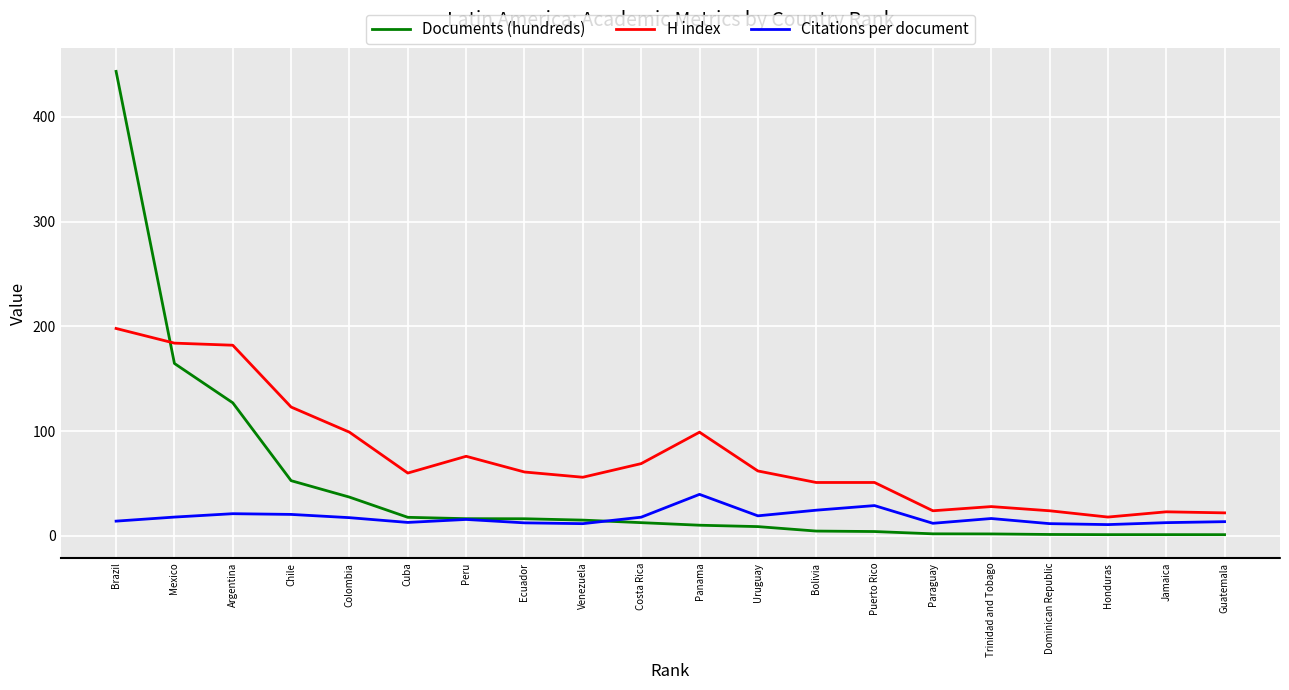

How many lines are shown in the chart?

3